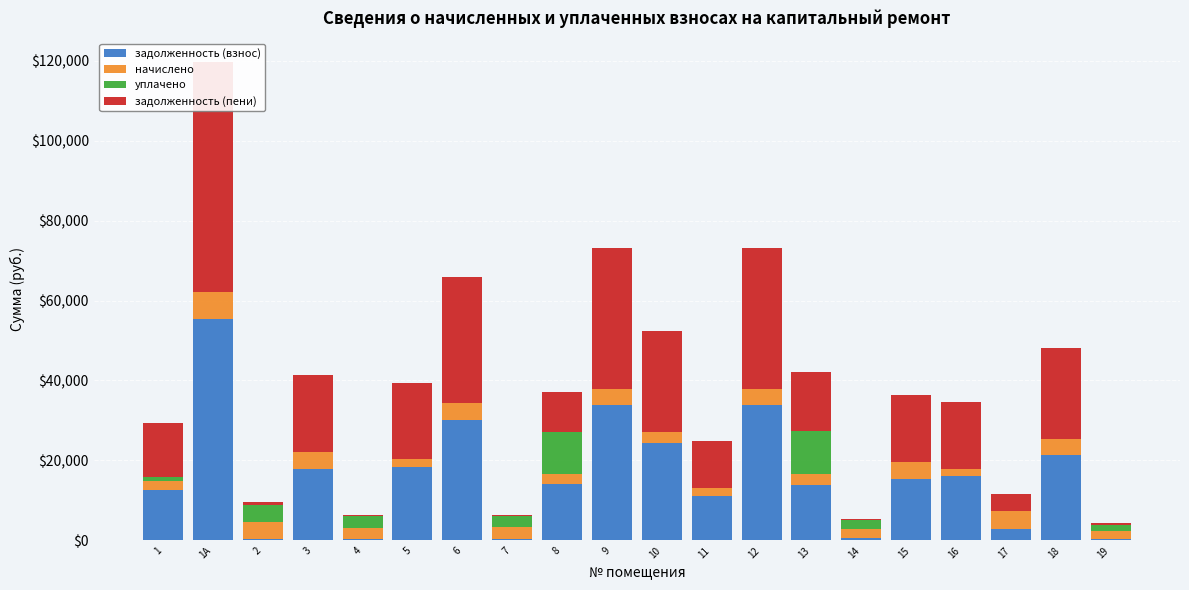

How many data points in задолженность (взнос) are above 15380?

10